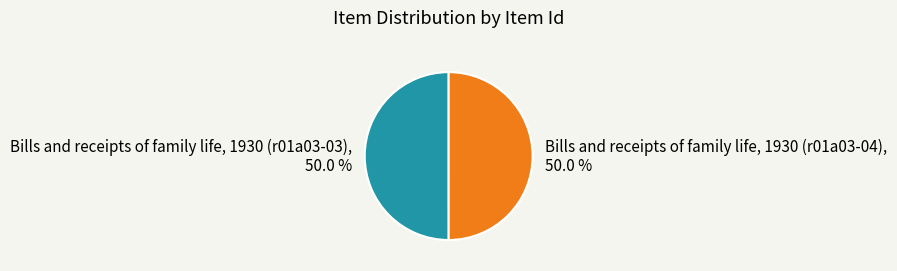

What is the ratio of the value at Bills and receipts of family life, 1930 (r01a03-03) to the value at Bills and receipts of family life, 1930 (r01a03-04)?

1.0